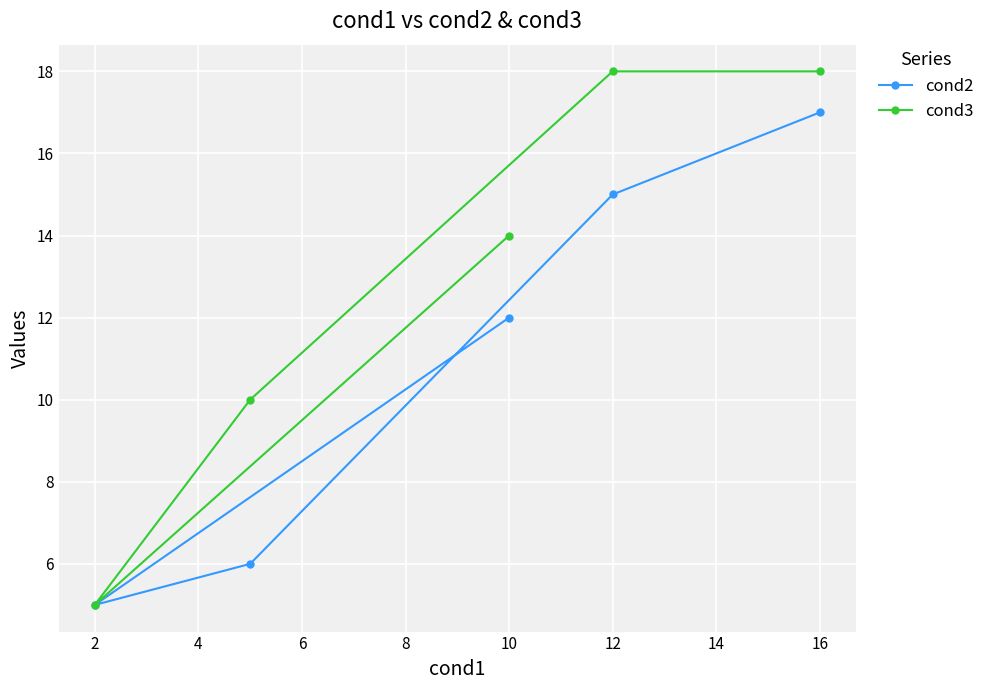

What is the difference between the maximum and minimum values in the cond3 series?

13